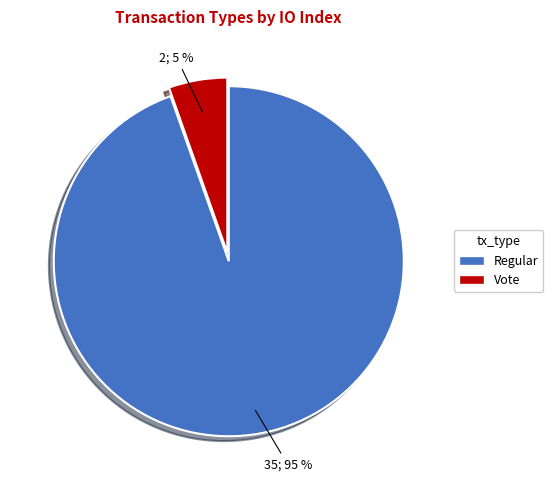

How many segments does this pie chart have?

2